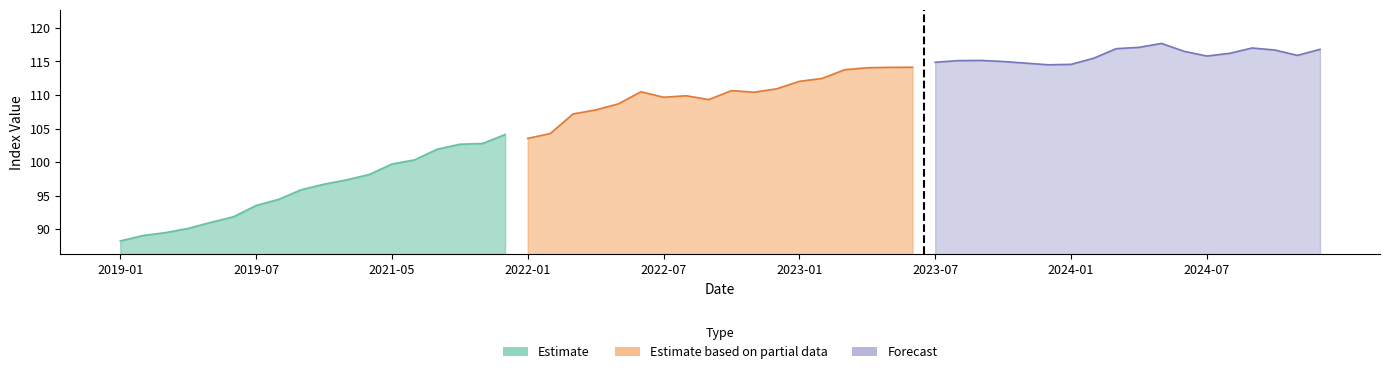

Reading left to right, list all the values displayed in this chart.

Estimate: 88.2	89.0	89.5	90.1	91.0	91.8	93.5	94.4	95.9	96.7	97.3	98.1	99.7	100.3	101.9	102.7	102.8	104.1
Estimate based on partial data: 103.5	104.3	107.2	107.8	108.7	110.5	109.7	109.9	109.3	110.7	110.4	110.9	112.0	112.5	113.8	114.1	114.1	114.1
Forecast: 114.9	115.1	115.1	115.0	114.7	114.5	114.6	115.5	116.9	117.1	117.7	116.5	115.8	116.2	117.0	116.7	115.9	116.8